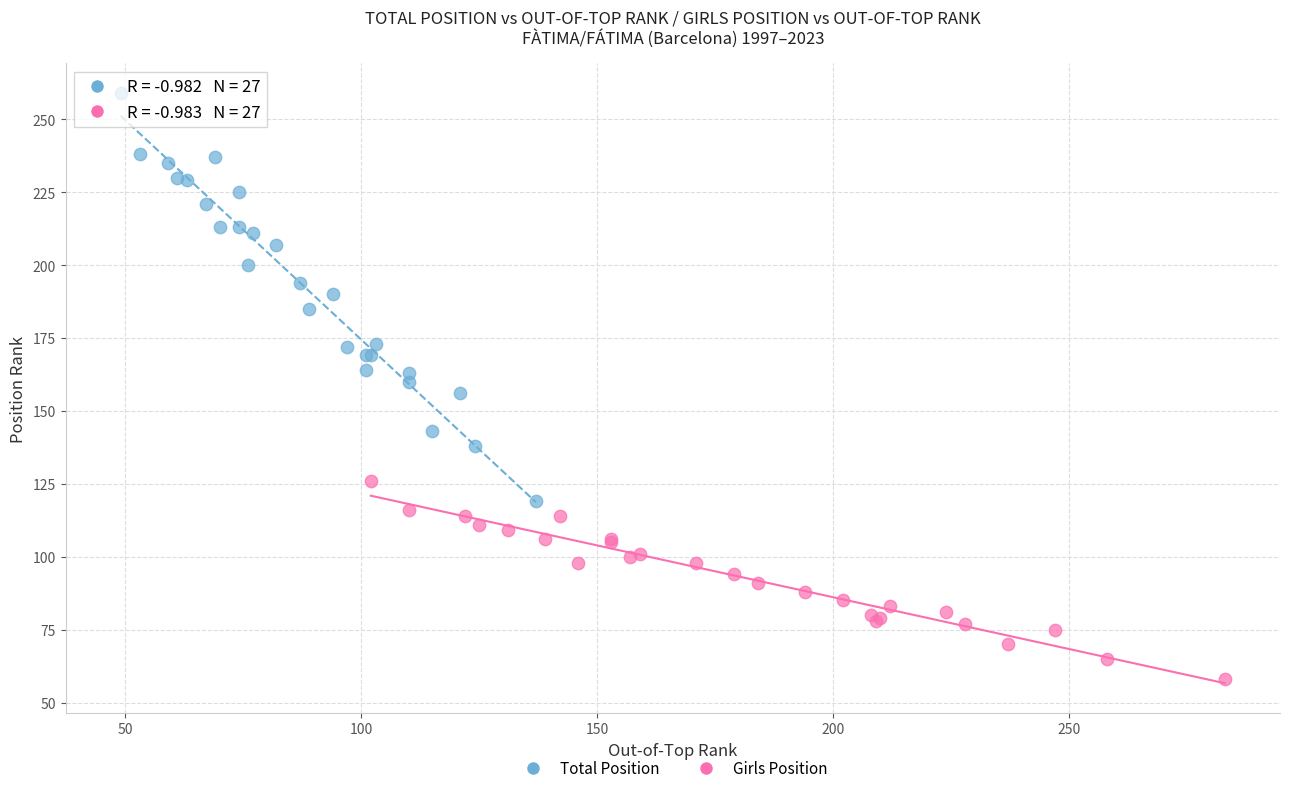

Which series reaches the maximum Y coordinate?

Total Position